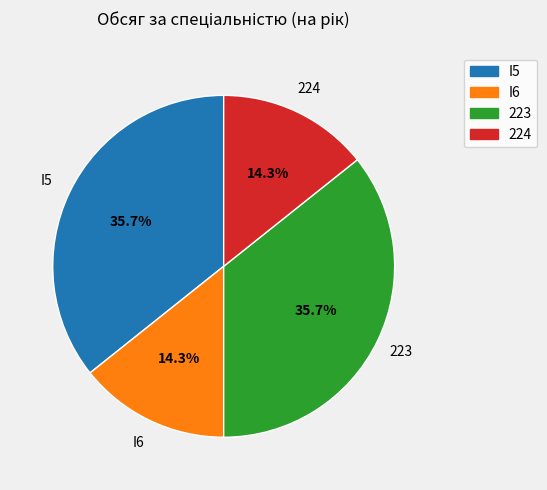

True or false: I6 accounts for 14% of the total.

True